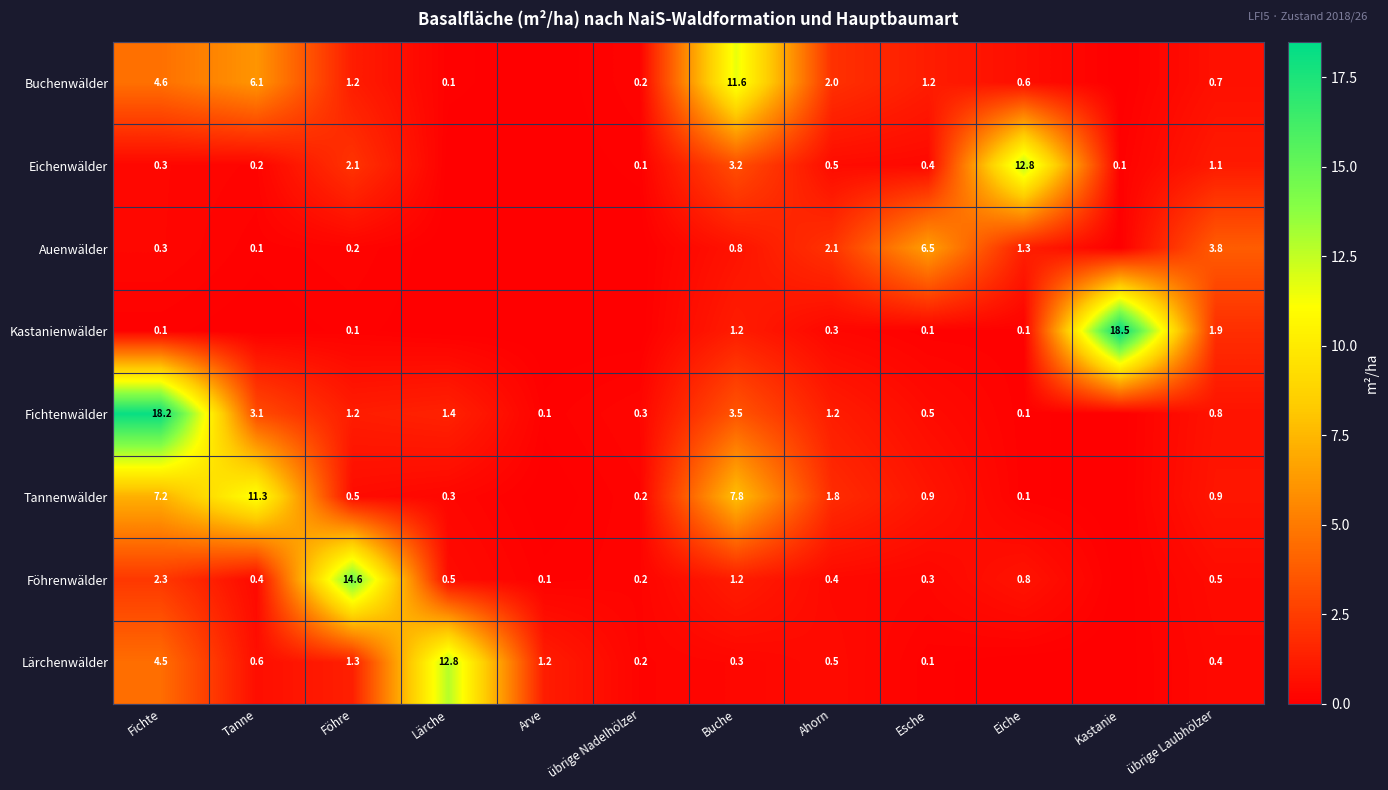

At how many categories does at least one series exceed 11?

7